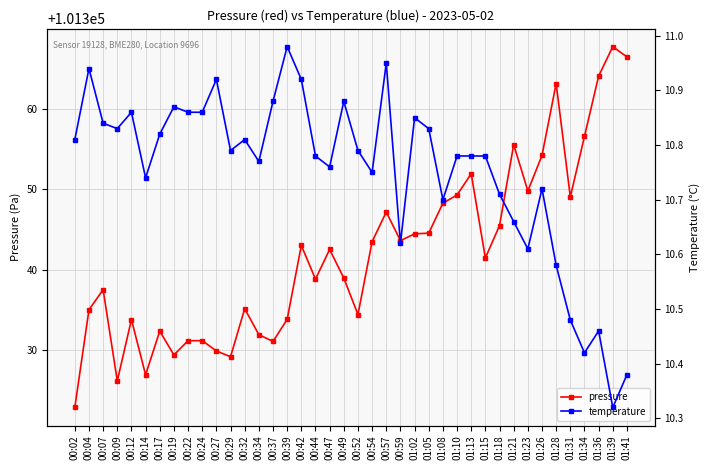

Where is the first local minimum for temperature?

00:09